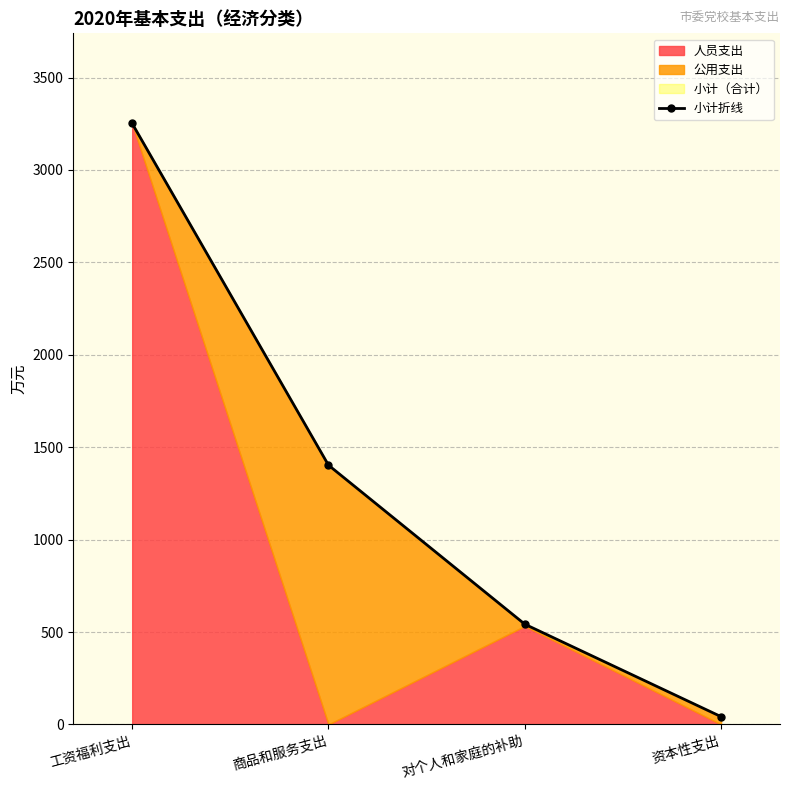

Which label corresponds to the smallest value in the chart?

资本性支出